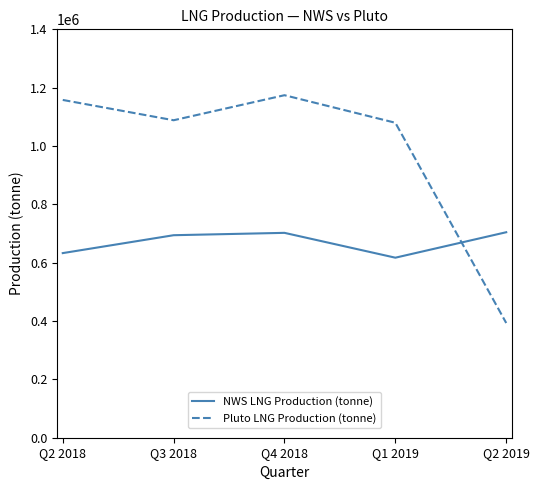

List the series in order of their overall mean, highest first.

Pluto LNG Production (tonne), NWS LNG Production (tonne)